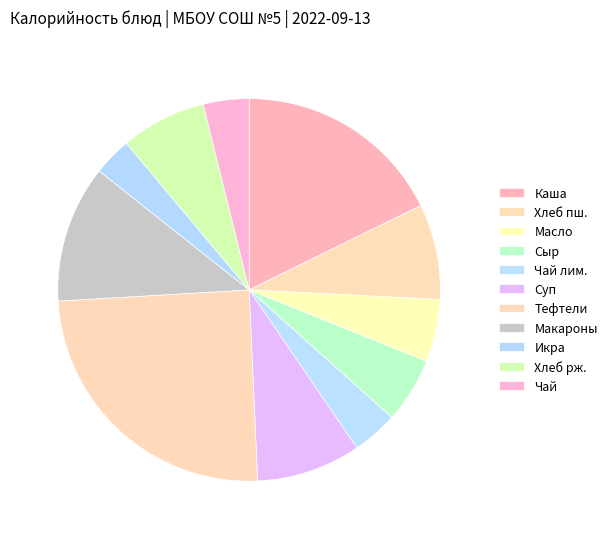

Which slice is the smallest?

Икра кабачковая